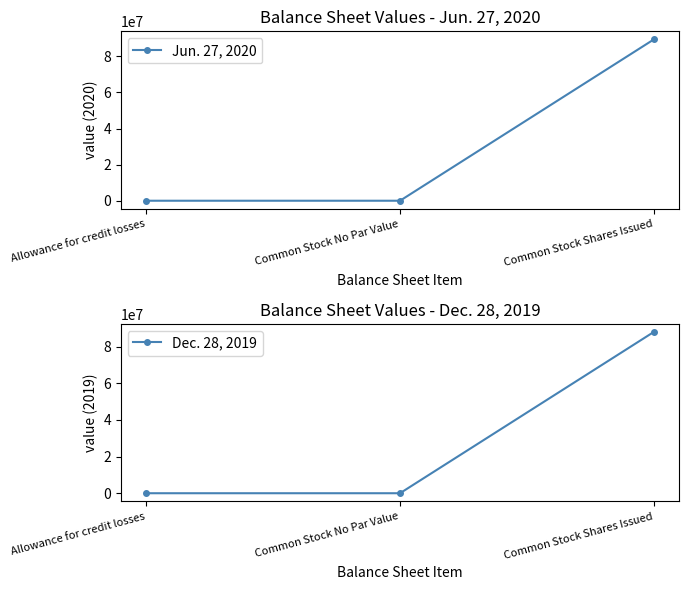

Which series has the widest spread of values?

Jun. 27, 2020